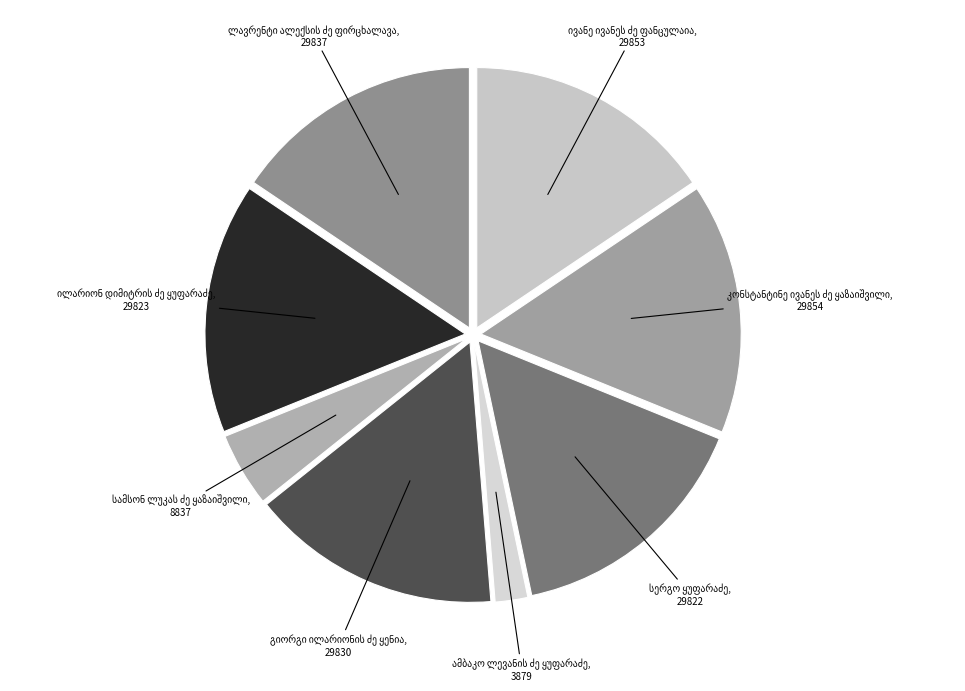

Does any single category account for the majority?

No